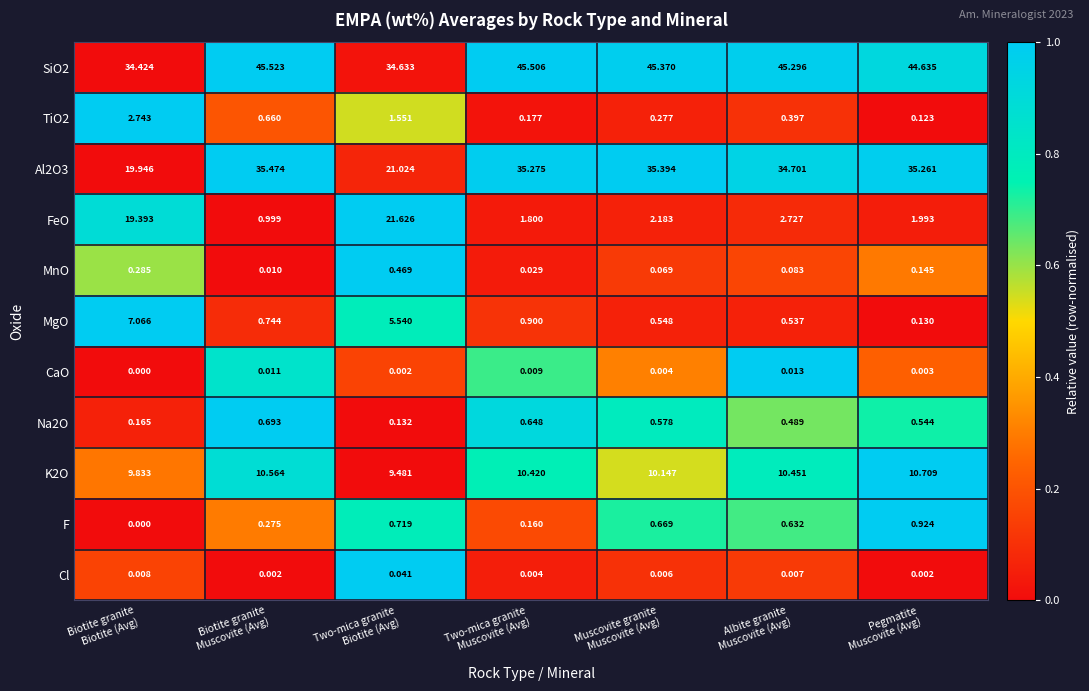

Which series has the largest range (max minus min)?

FeO